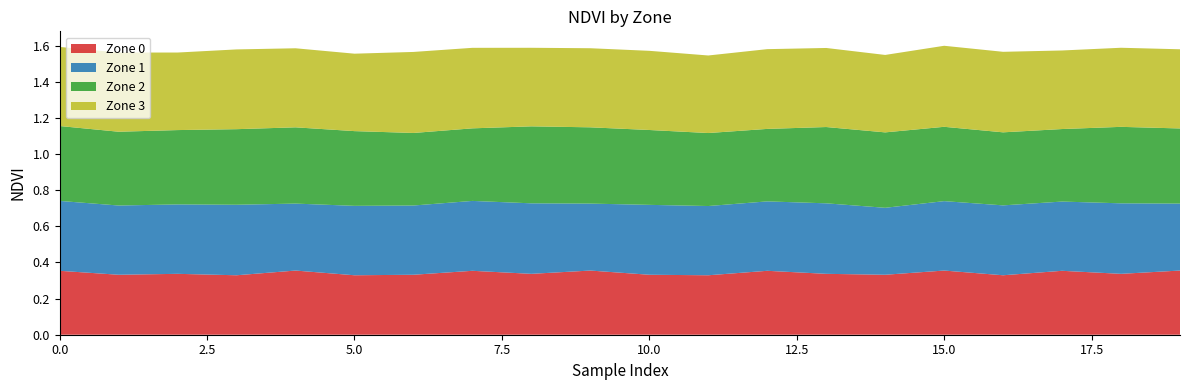

Reading left to right, what are all the values shown in this chart?

Zone 0: 0=0.4	1=0.3	2=0.3	3=0.3	4=0.4	5=0.3	6=0.3	7=0.4	8=0.3	9=0.4	10=0.3	11=0.3	12=0.4	13=0.3	14=0.3	15=0.4	16=0.3	17=0.4	18=0.3	19=0.4
Zone 1: 0=0.4	1=0.4	2=0.4	3=0.4	4=0.4	5=0.4	6=0.4	7=0.4	8=0.4	9=0.4	10=0.4	11=0.4	12=0.4	13=0.4	14=0.4	15=0.4	16=0.4	17=0.4	18=0.4	19=0.4
Zone 2: 0=0.4	1=0.4	2=0.4	3=0.4	4=0.4	5=0.4	6=0.4	7=0.4	8=0.4	9=0.4	10=0.4	11=0.4	12=0.4	13=0.4	14=0.4	15=0.4	16=0.4	17=0.4	18=0.4	19=0.4
Zone 3: 0=0.4	1=0.4	2=0.4	3=0.4	4=0.4	5=0.4	6=0.4	7=0.4	8=0.4	9=0.4	10=0.4	11=0.4	12=0.4	13=0.4	14=0.4	15=0.4	16=0.4	17=0.4	18=0.4	19=0.4